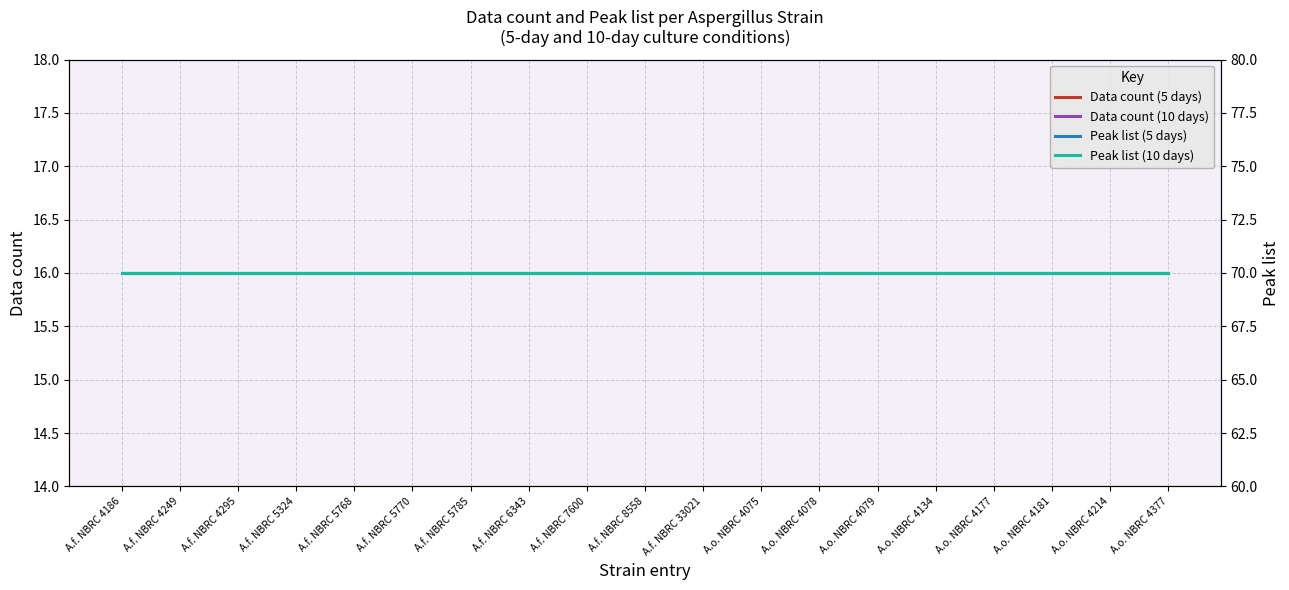

Which series has the largest range (max minus min)?

Data count (5 days)